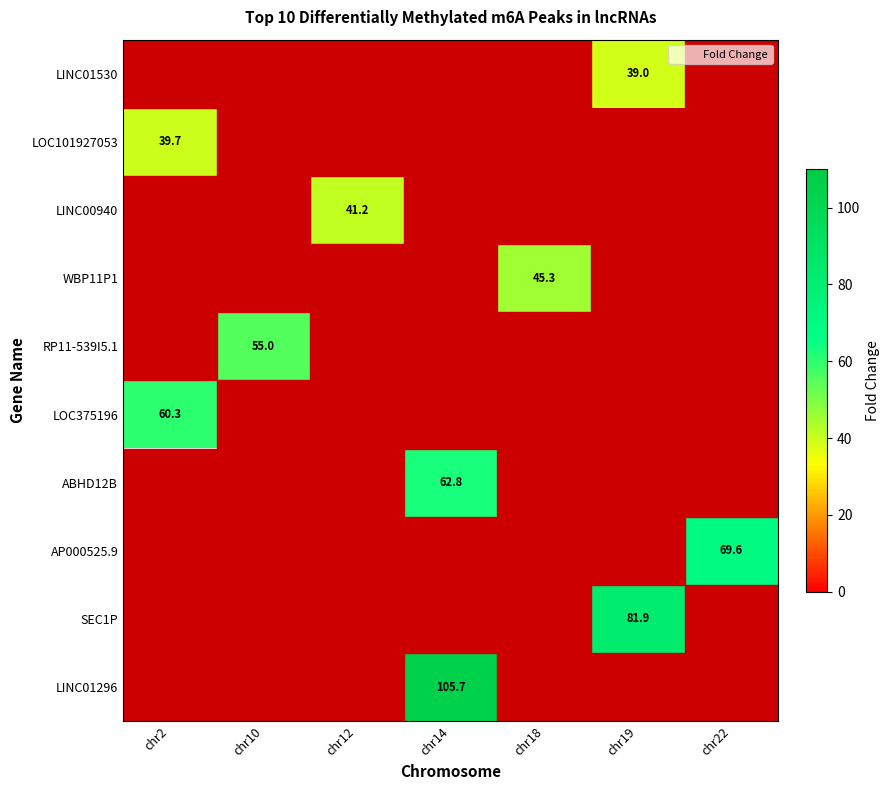

What is the smallest value displayed?

39.0